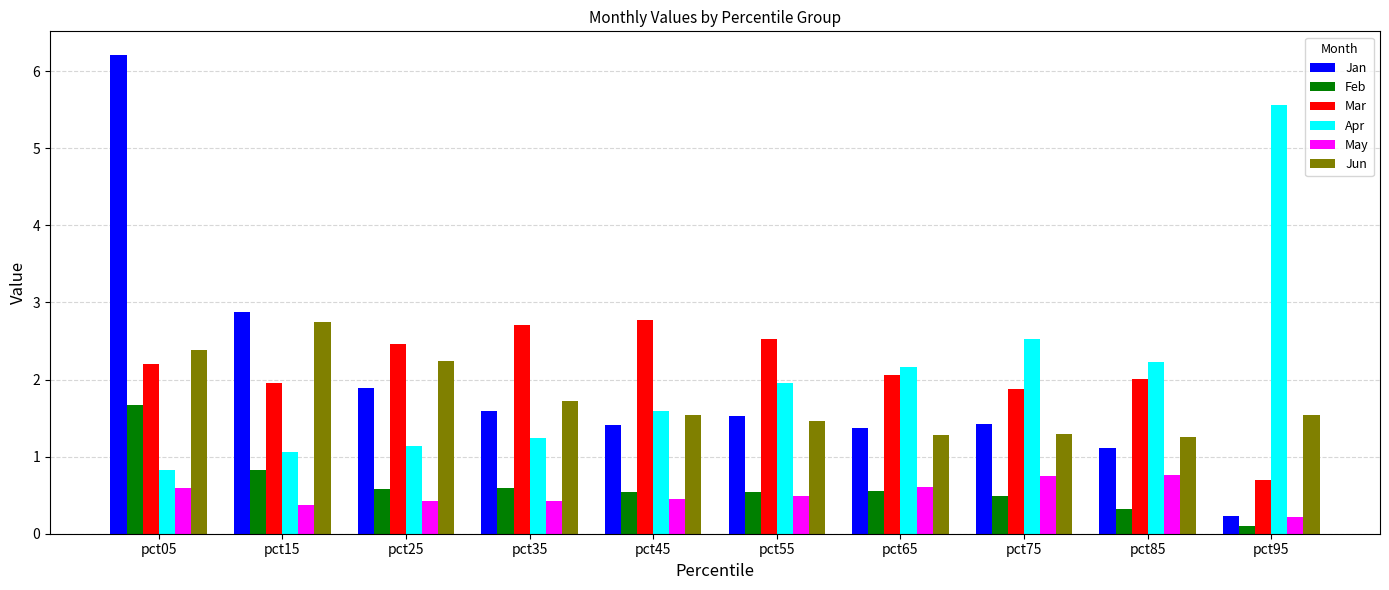

What is the approximate value of Jun at pct25?

2.2